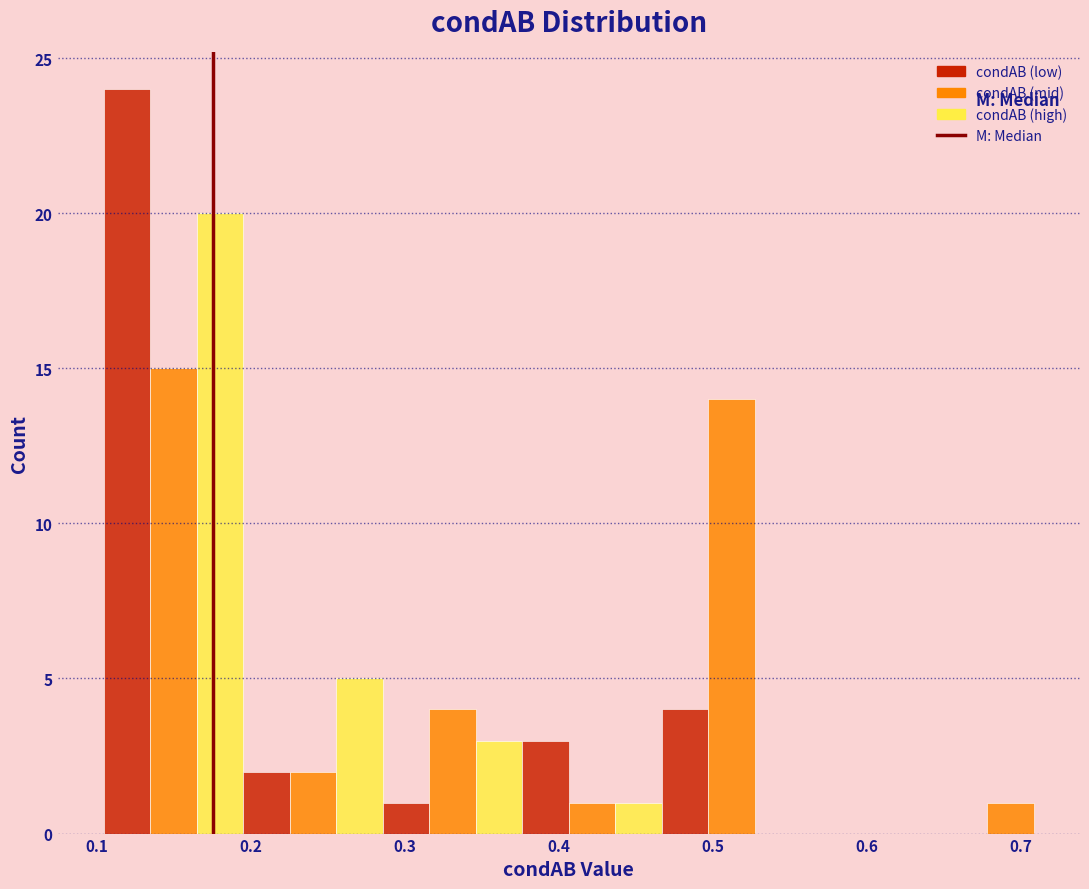

Read against the x-axis, roughly where is the centre of the tallest bar?

0.12